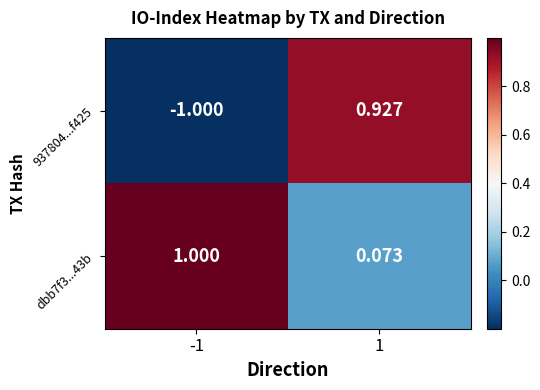

Rank the series by their average value, from highest to lowest.

dbb7f3...43b, 937804...f425